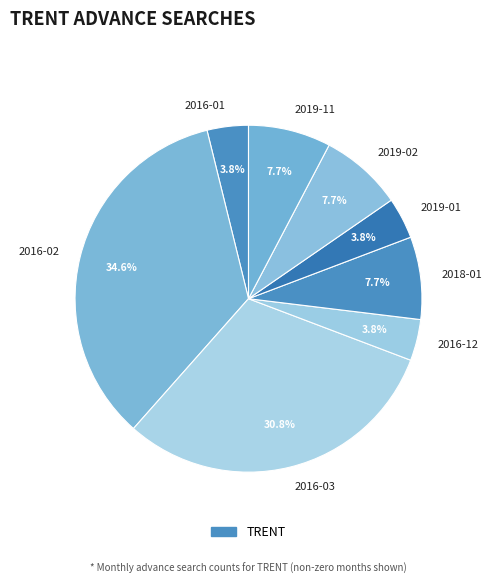

Between 2016-02 and 2016-01, which is larger?

2016-02